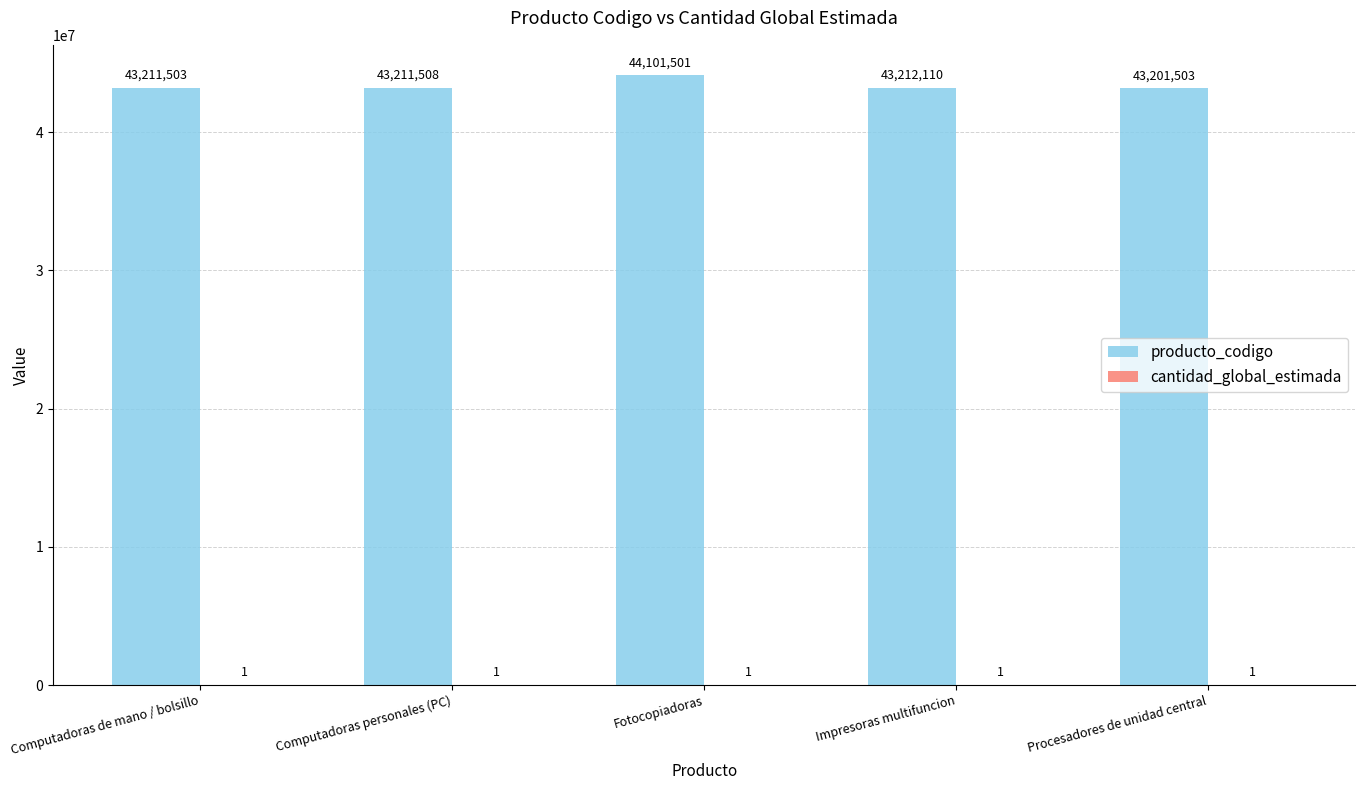

Read the producto_codigo value at Procesadores de unidad central.

43201503